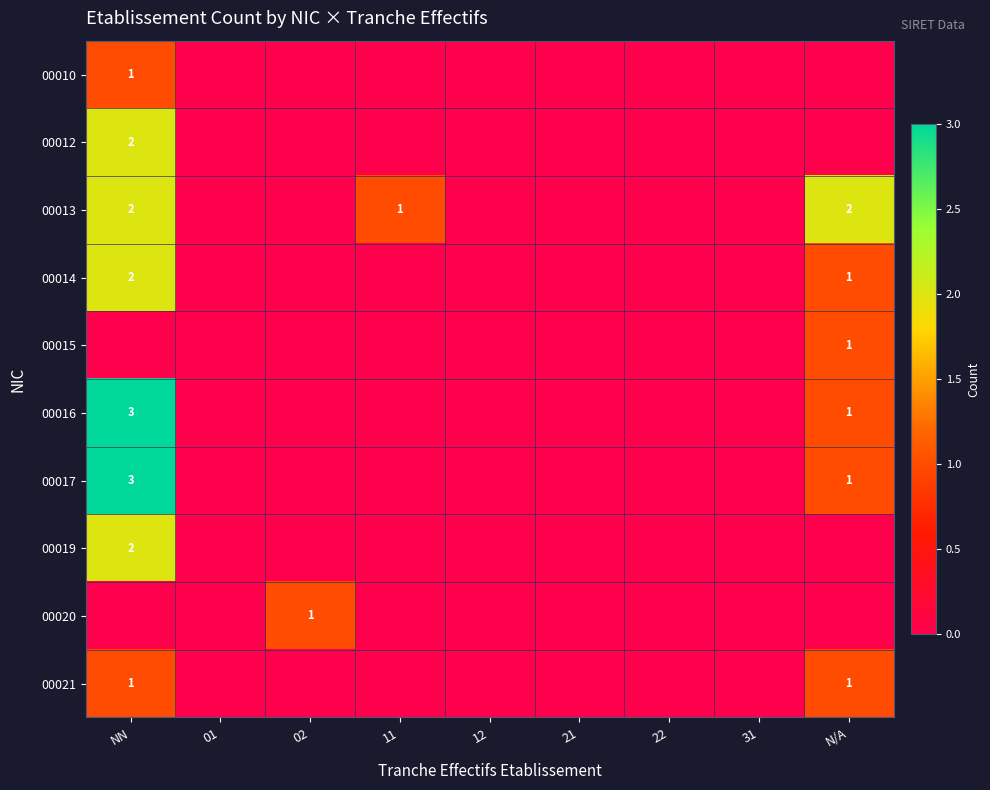

Which category has the highest value in the 00021 series?

NN